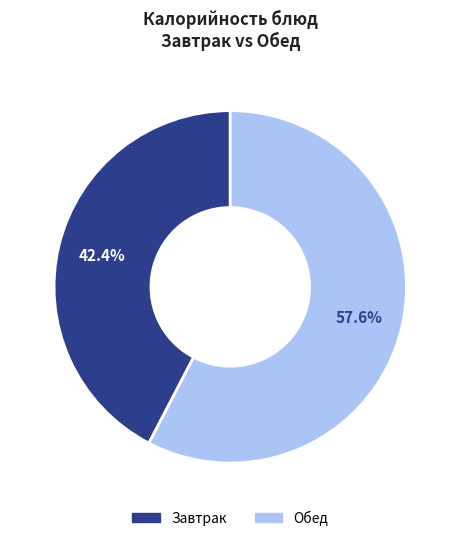

Is there a majority slice in this chart?

Yes